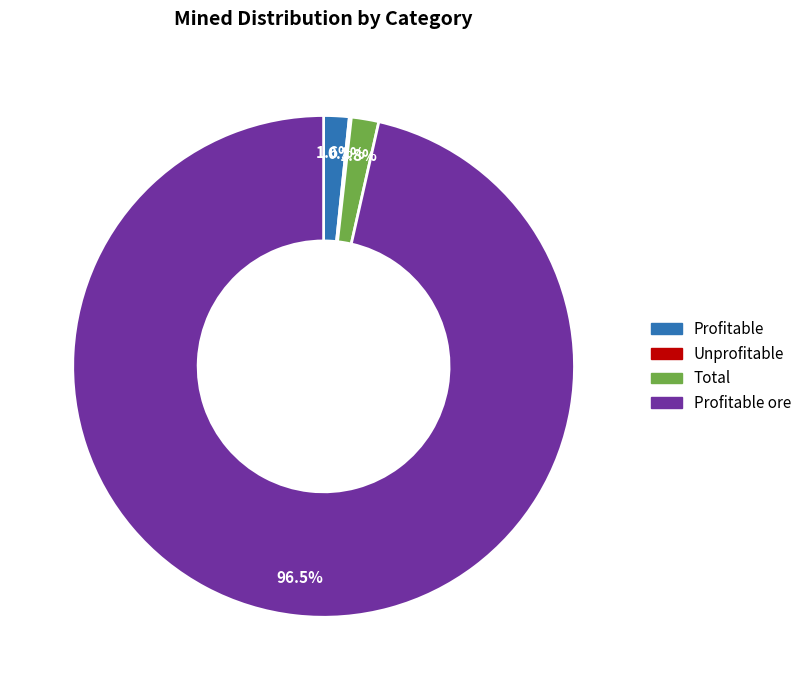

Does any single category account for the majority?

Yes